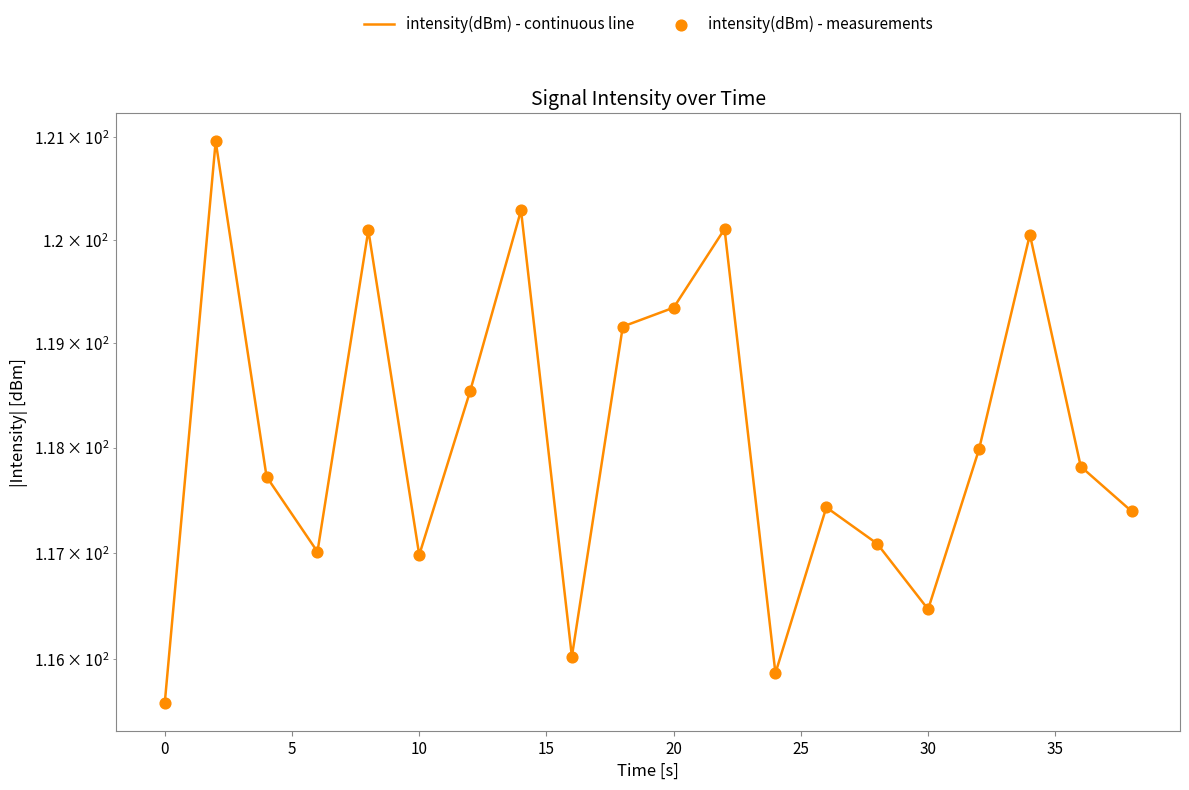

What are all the series names shown in the legend?

intensity(dBm) - continuous line, intensity(dBm) - measurements